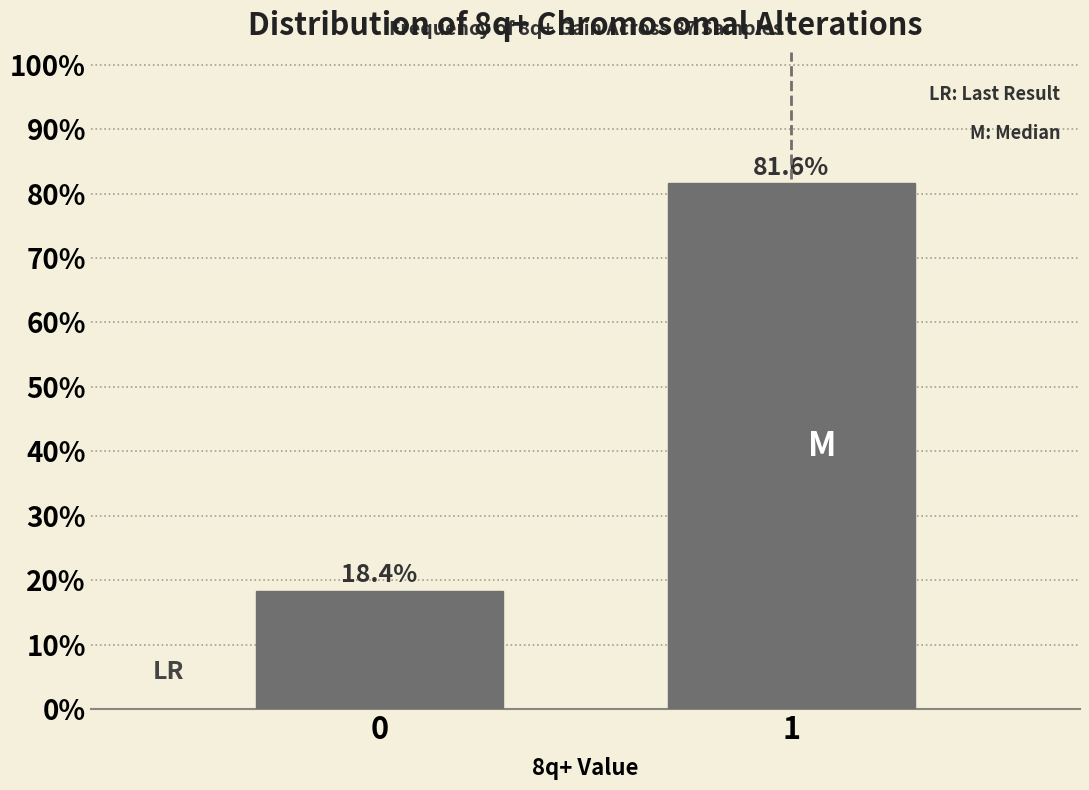

Reading left to right, transcribe all the data shown in this chart.

0=18.4	1=81.6